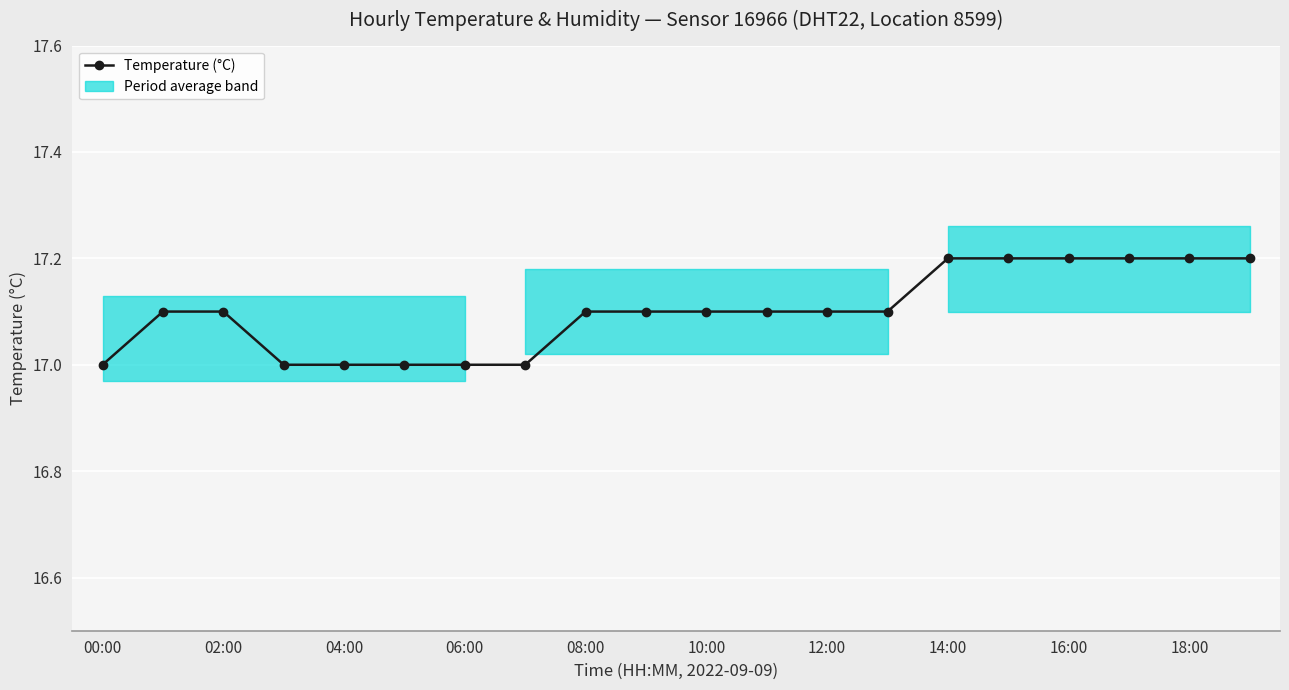

What is the greatest value displayed?

17.2